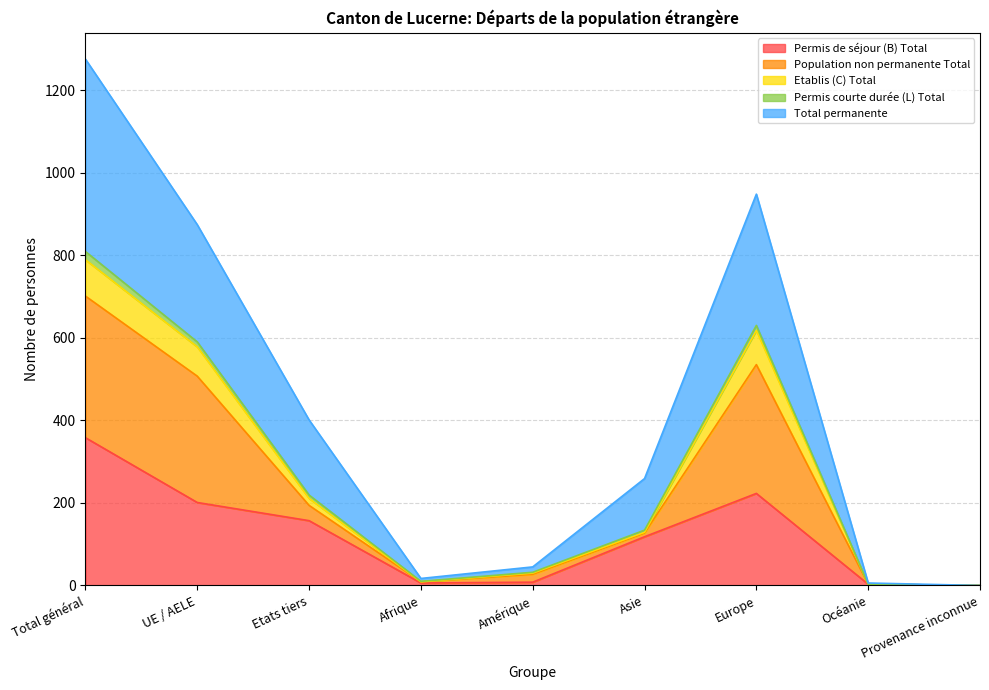

Which category has the highest value in the Permis de séjour (B) Total series?

Total général